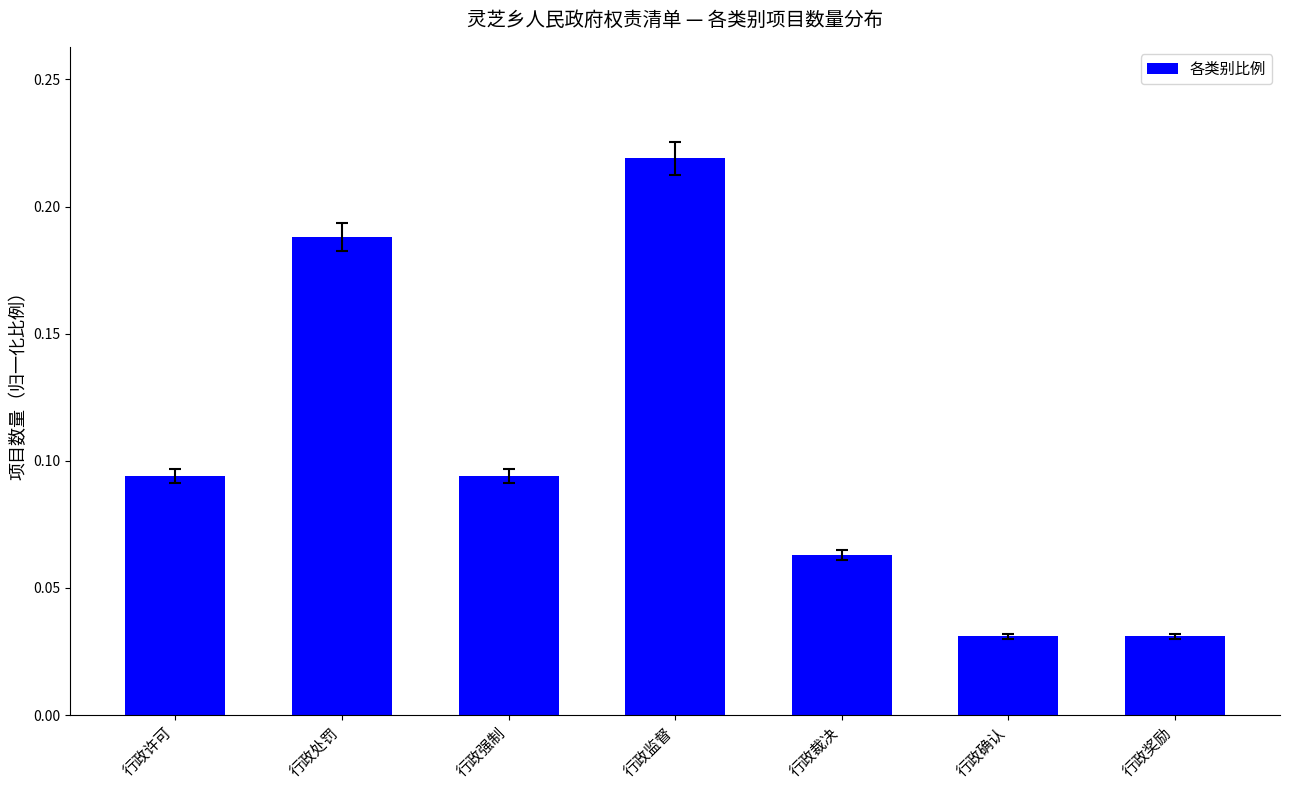

What is the label of the 3rd bar from the left?

行政强制